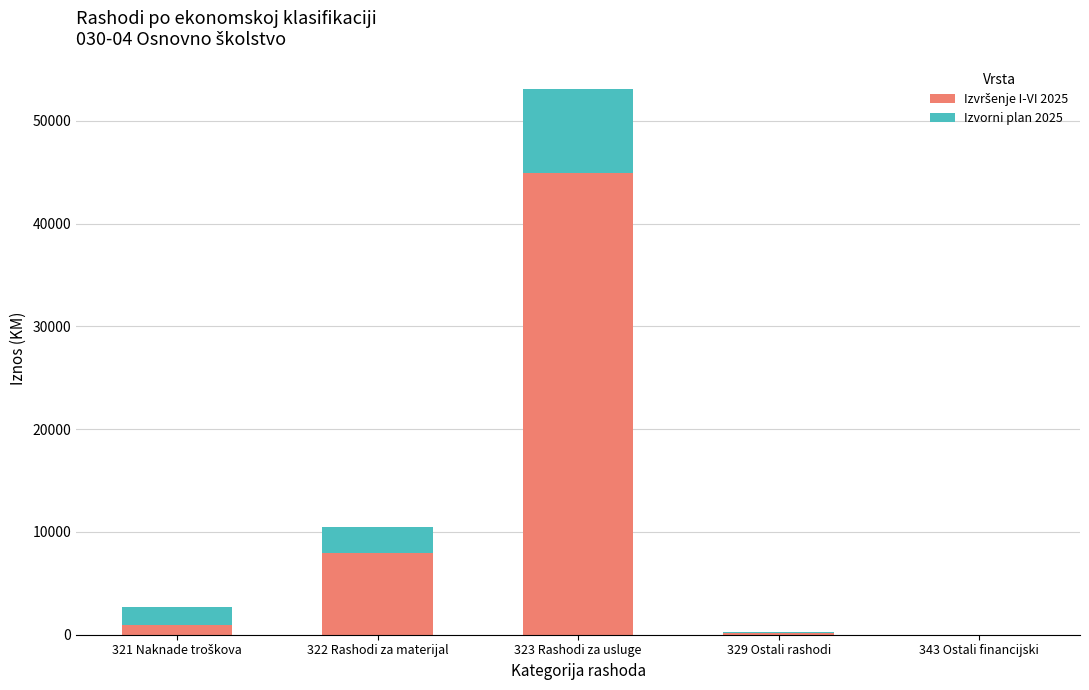

At which category is the sum across all series the highest?

323 Rashodi za usluge